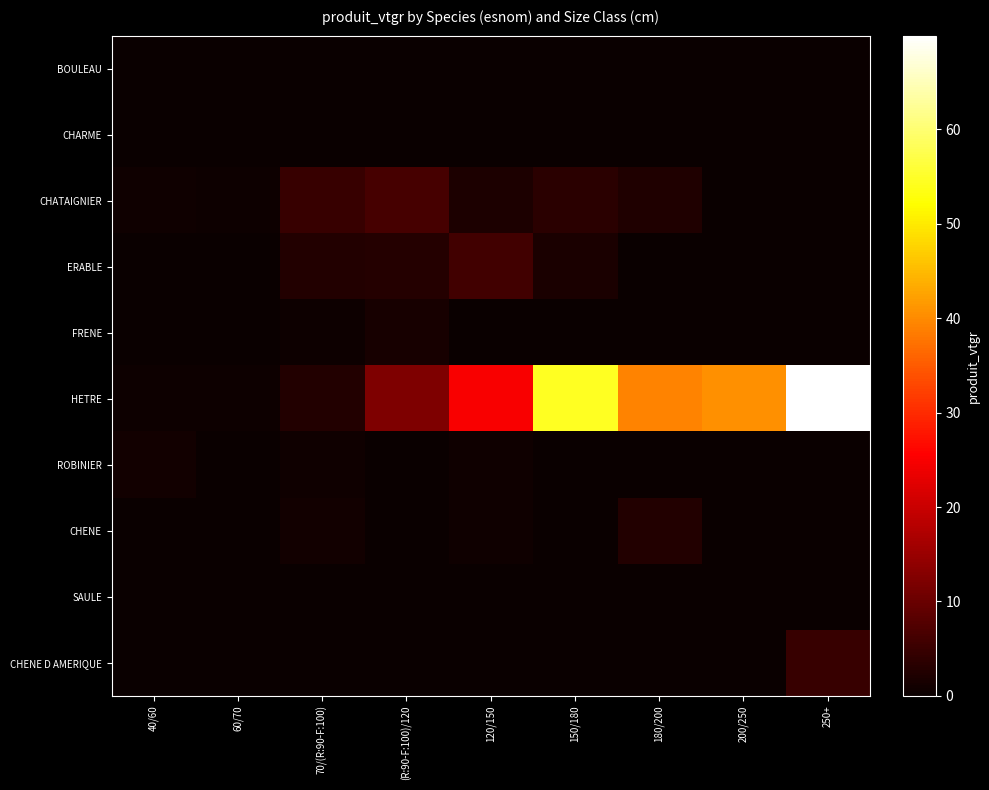

What is the difference between the highest and lowest values at (R:90-F:100)/120?

12.3